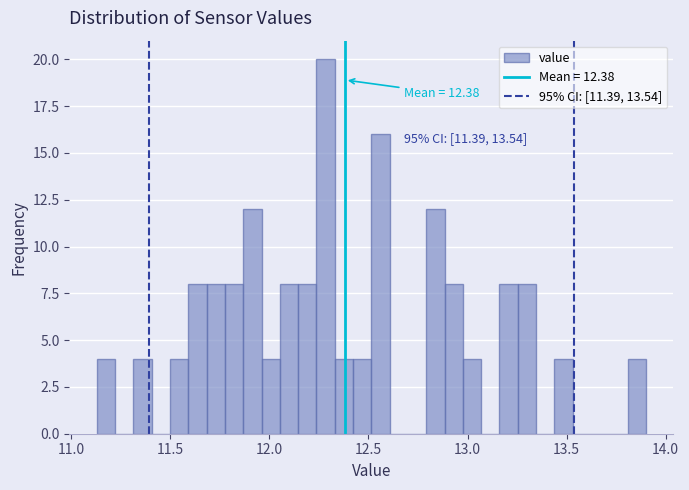

Around what value on the x-axis is the tallest bar? Give the approximate position of its centre, as read against the axis.

12.30